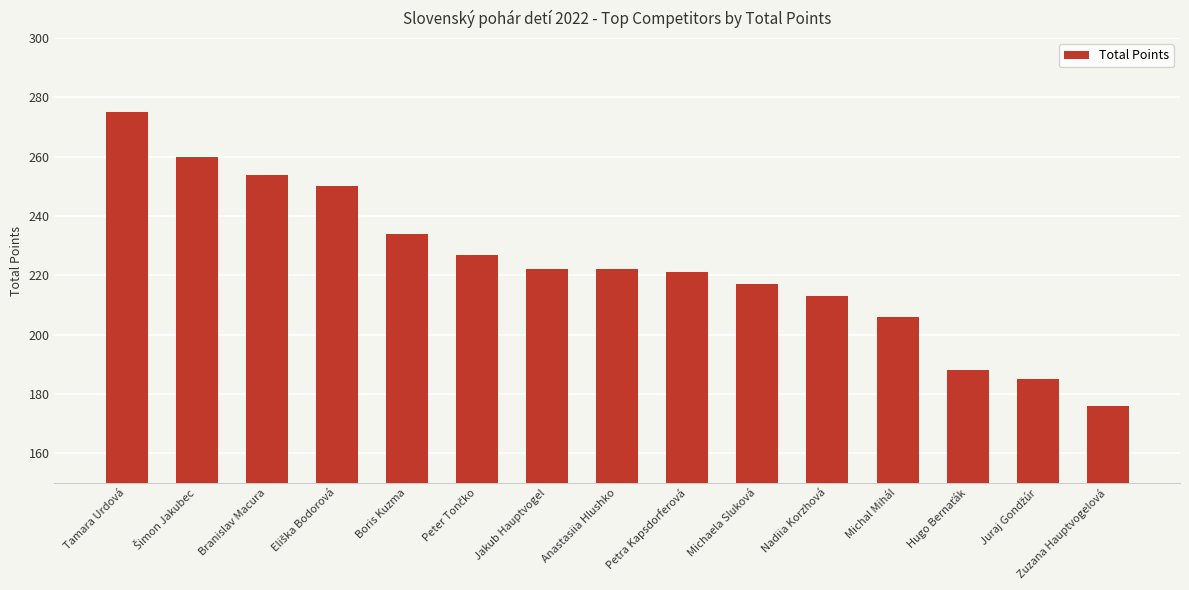

How many series are shown in this chart?

1